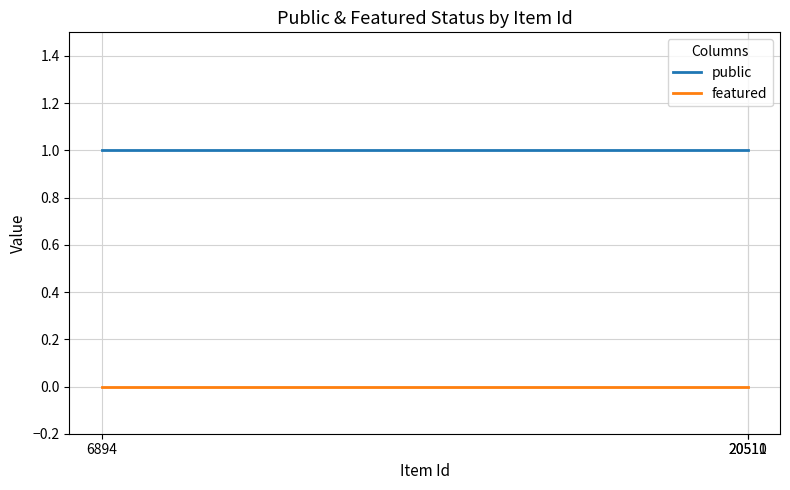

List the series in order of their peak value, highest first.

public, featured